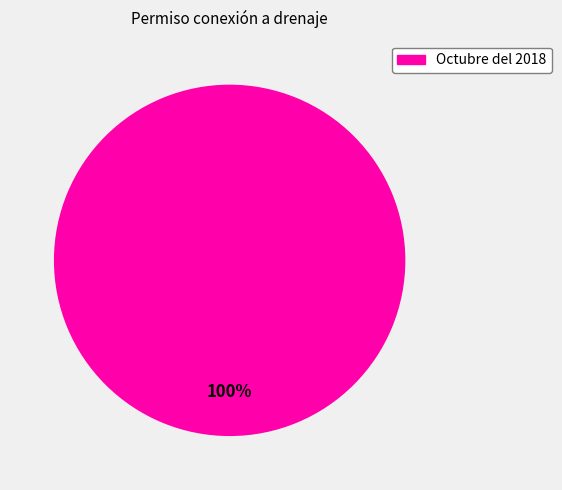

Is there a majority slice in this chart?

Yes